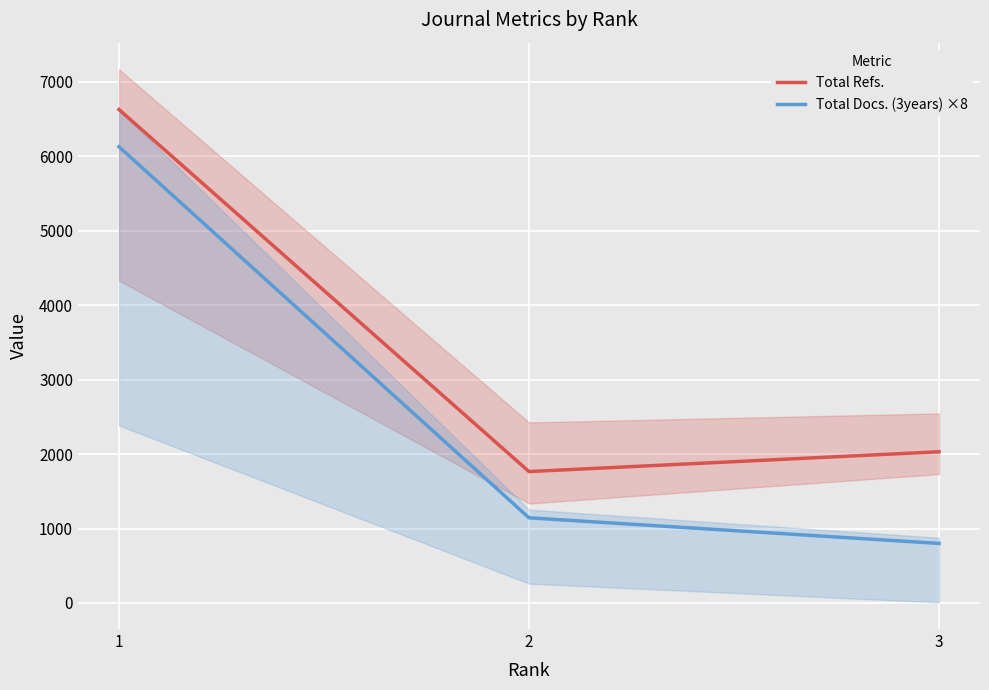

What is the total value across all series at 1?

12756